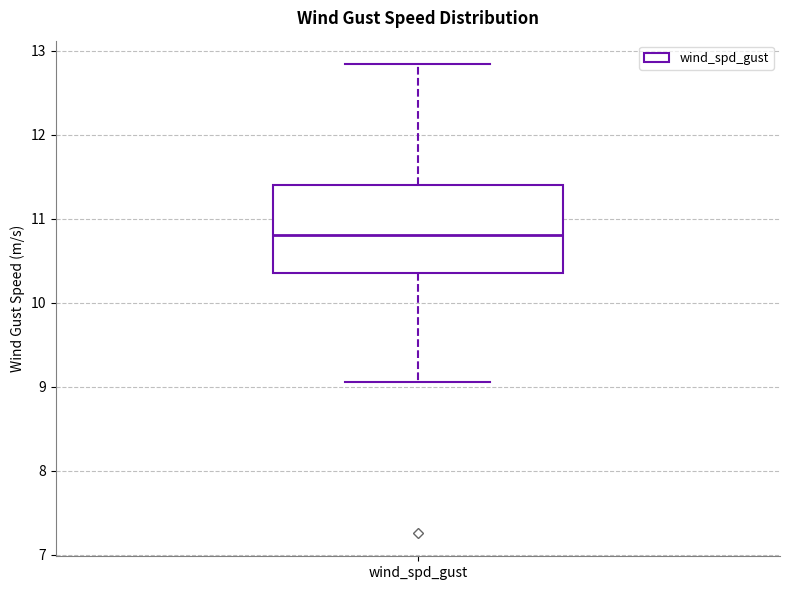

Transcribe this box plot: give where the median line is, the range the box spans, and where the two whiskers end, as read against the y-axis. The values are not printed on the chart, so give them approximately, as read against the axis.

median 10.8, box 10.4 to 11.4, whiskers 9.1 to 12.8